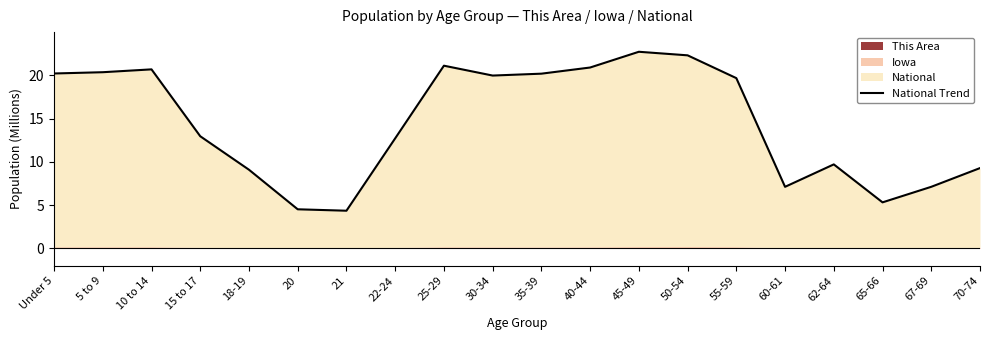

List the labels in order of value, smallest first.

21, 20, 65-66, 60-61, 67-69, 18-19, 70-74, 62-64, 22-24, 15 to 17, 55-59, 30-34, 35-39, Under 5, 5 to 9, 10 to 14, 40-44, 25-29, 50-54, 45-49